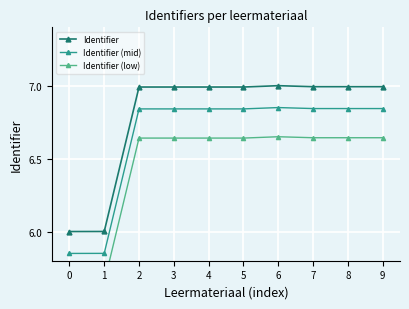

What is the total value across all series at 6?

20.5